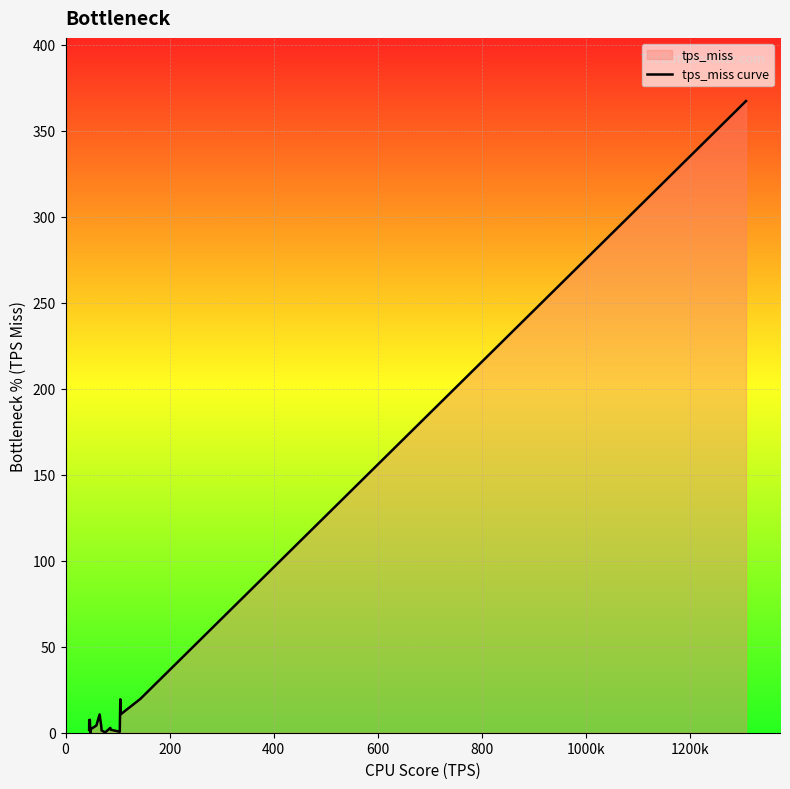

What is the maximum value shown in the chart?

367.3